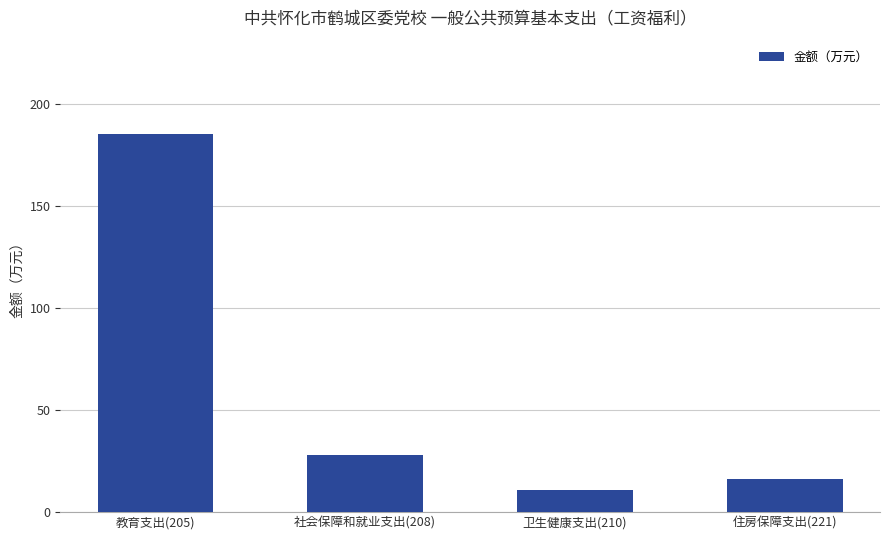

How many bars are there in total?

4